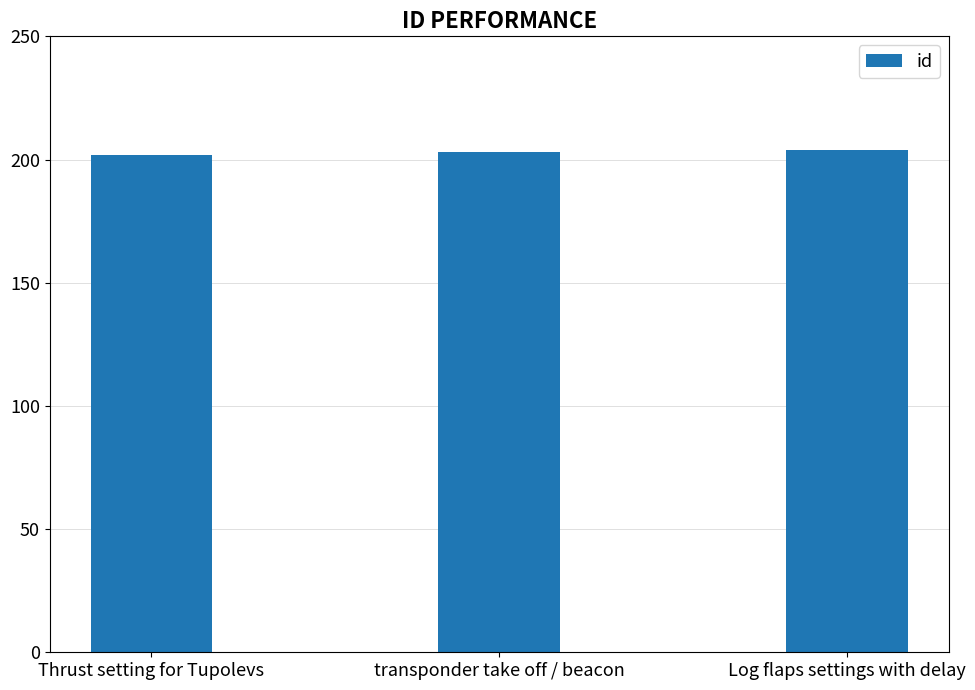

Are the bars grouped side by side (vs. stacked)?

No